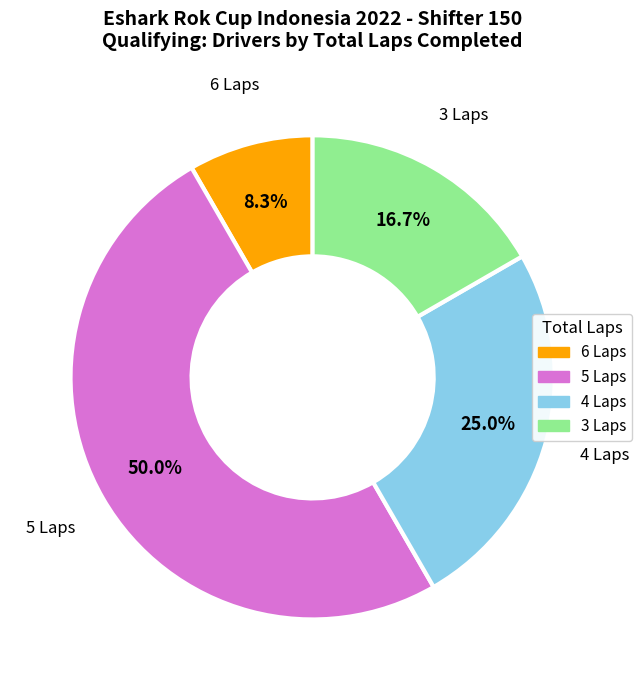

How many slices are in this pie chart?

4